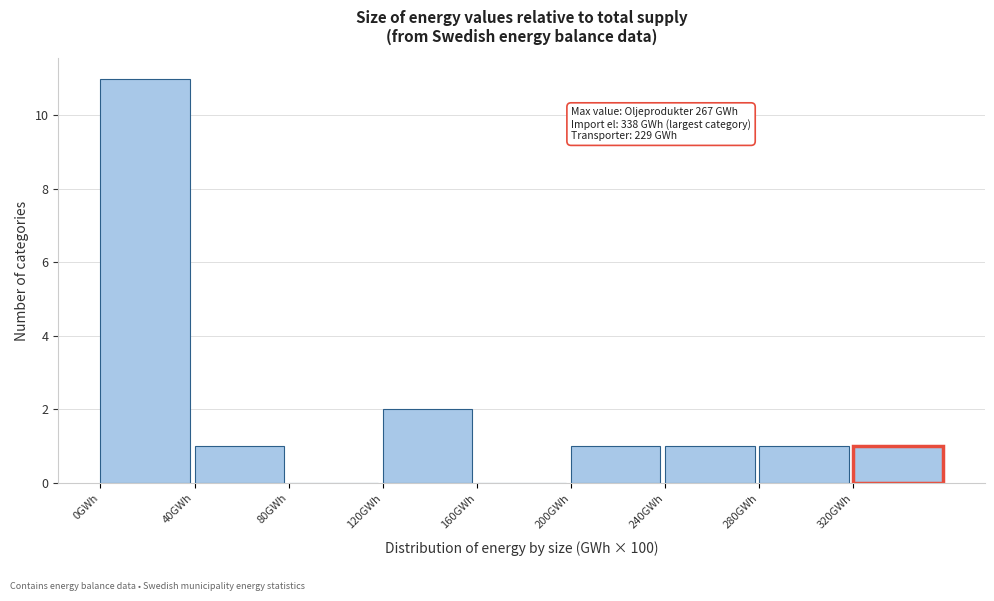

Over which range of the x-axis is the bar tallest?

0 to 40